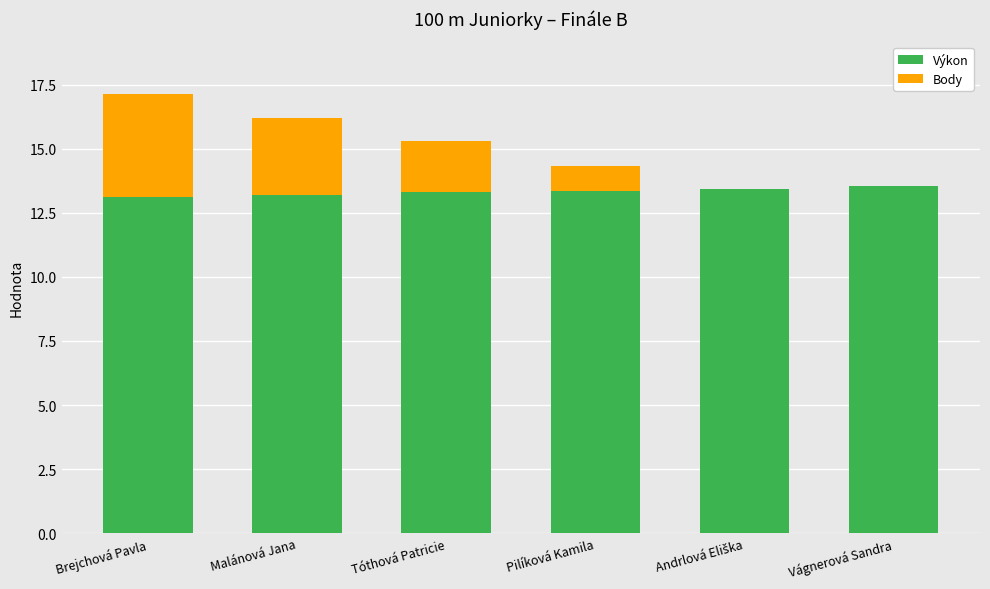

True or false: Výkon has a value of 13.3 at Tóthová Patricie.

True